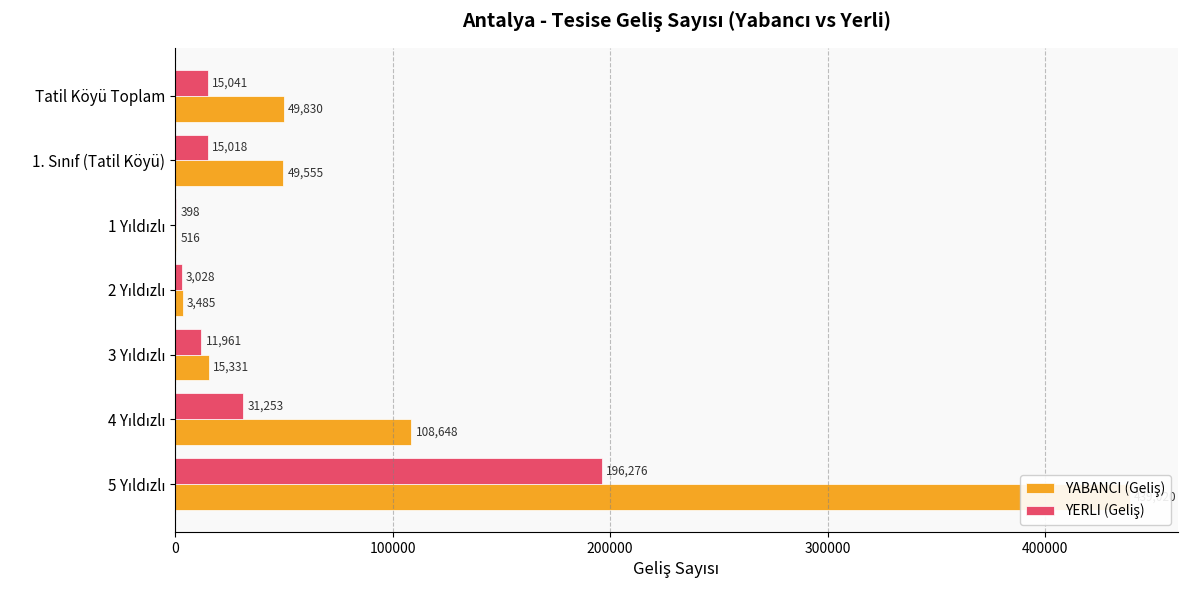

Reading left to right, what are all the values shown in this chart?

YABANCI (Geliş): 439020	108648	15331	3485	516	49555	49830
YERLI (Geliş): 196276	31253	11961	3028	398	15018	15041